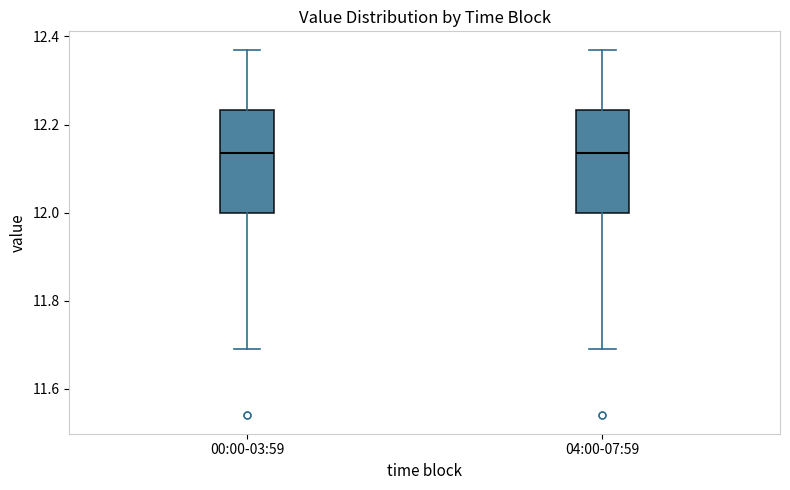

Where is the upper edge of the box for 04:00-07:59 on the y-axis? The values are not printed on the chart, so give them approximately, as read against the axis.

12.24